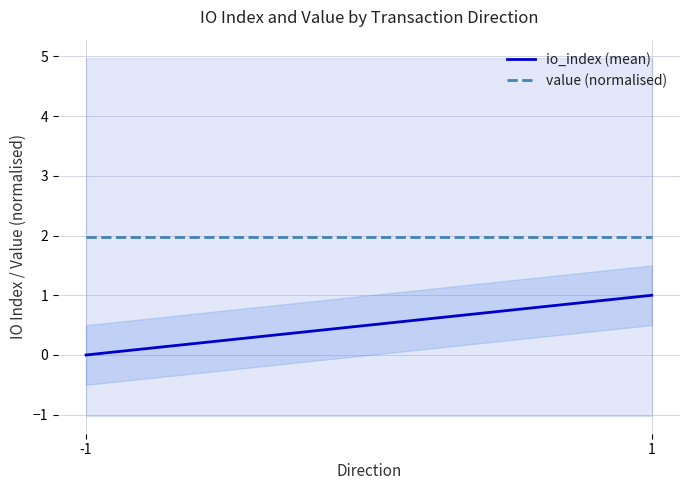

What is the highest value of the io_index (mean) series?

1.0